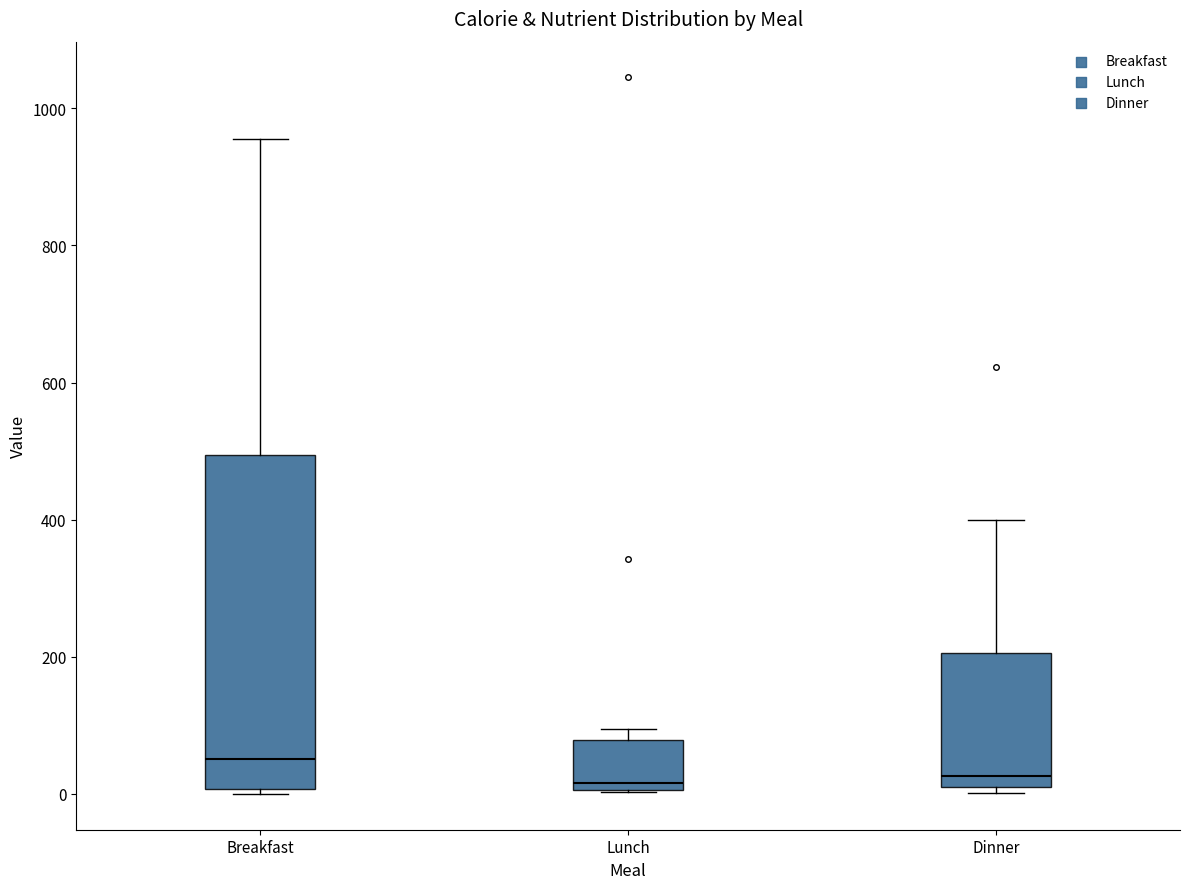

Which box's median line is the highest?

Breakfast